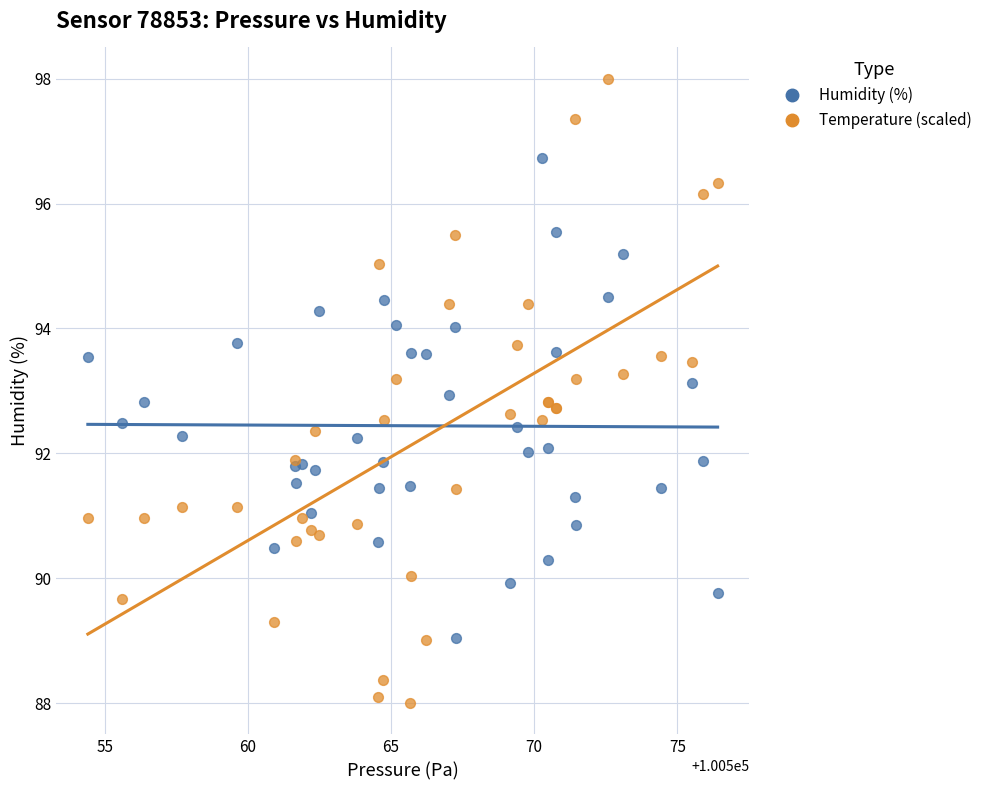

Which series contains the lowest Y value?

Temperature (scaled)